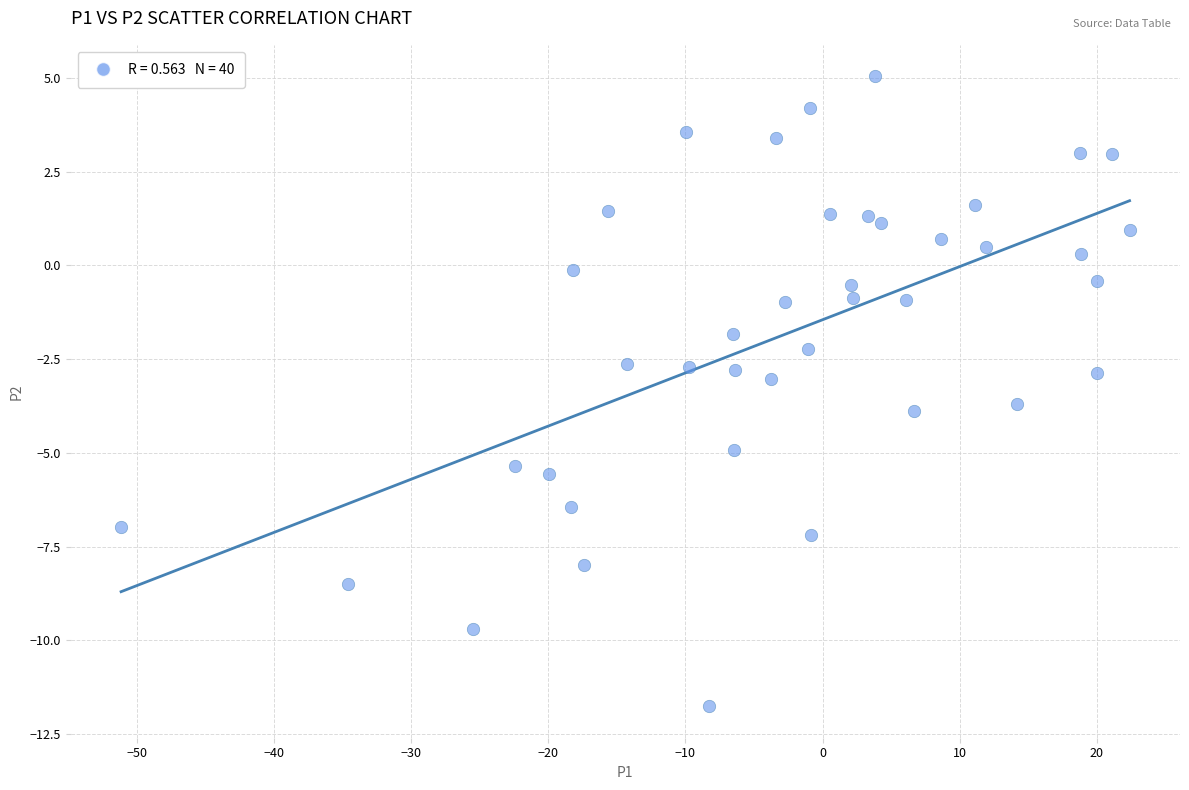

What is the range of X values (max minus min)?

73.5